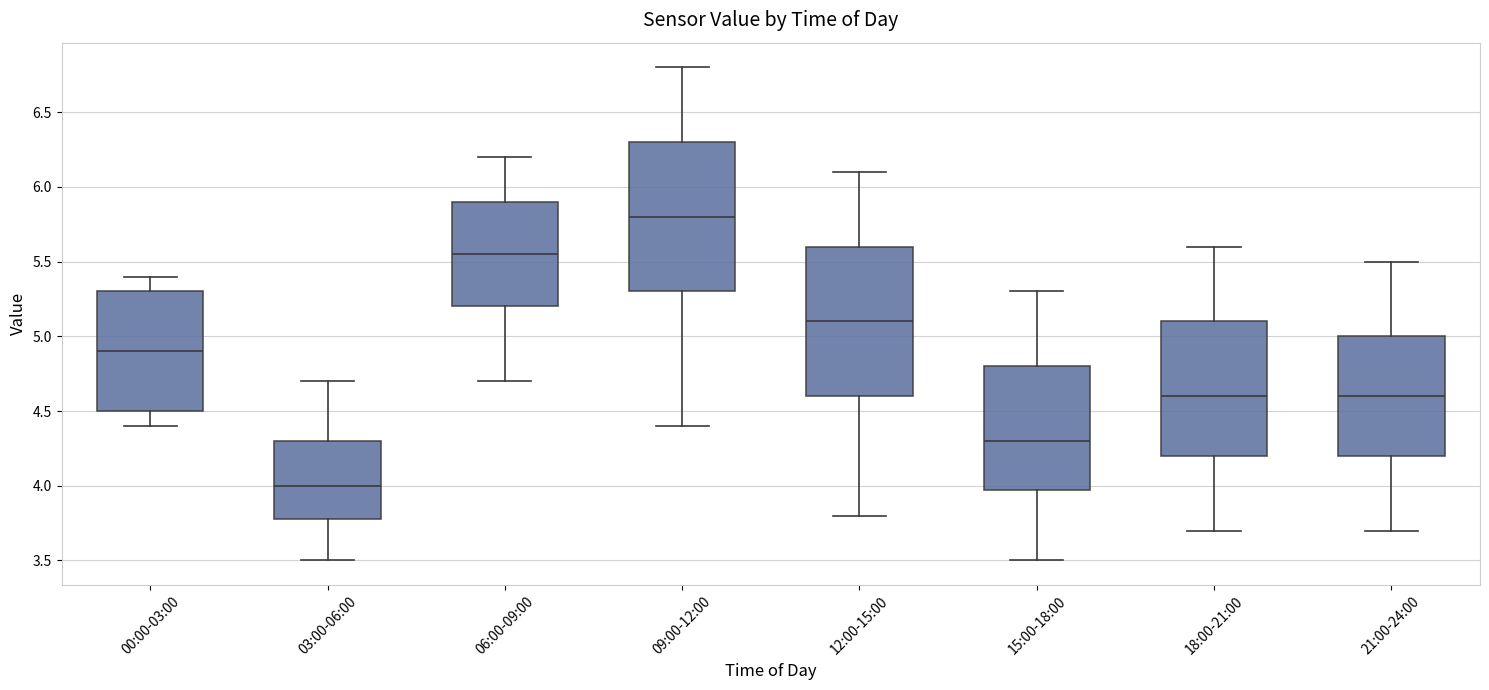

Where is the upper edge of the box for 21:00-24:00 on the y-axis? The values are not printed on the chart, so give them approximately, as read against the axis.

5.00